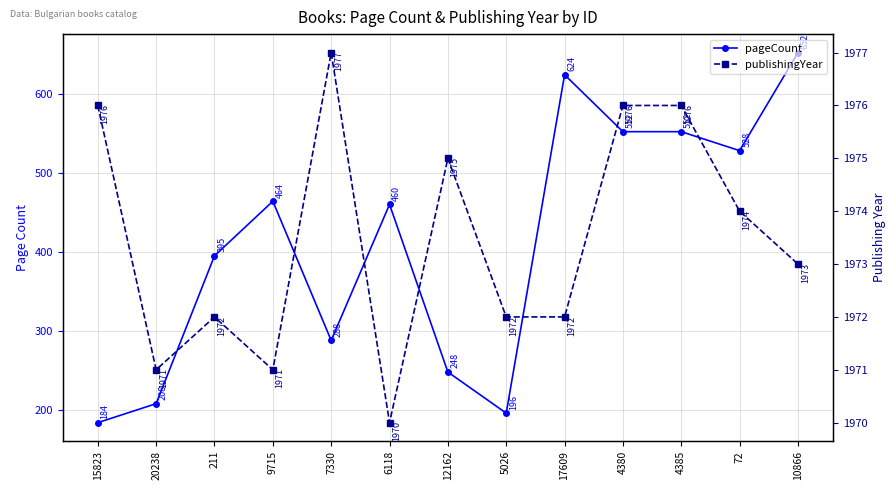

What is the label of the 11th point from the right?

211